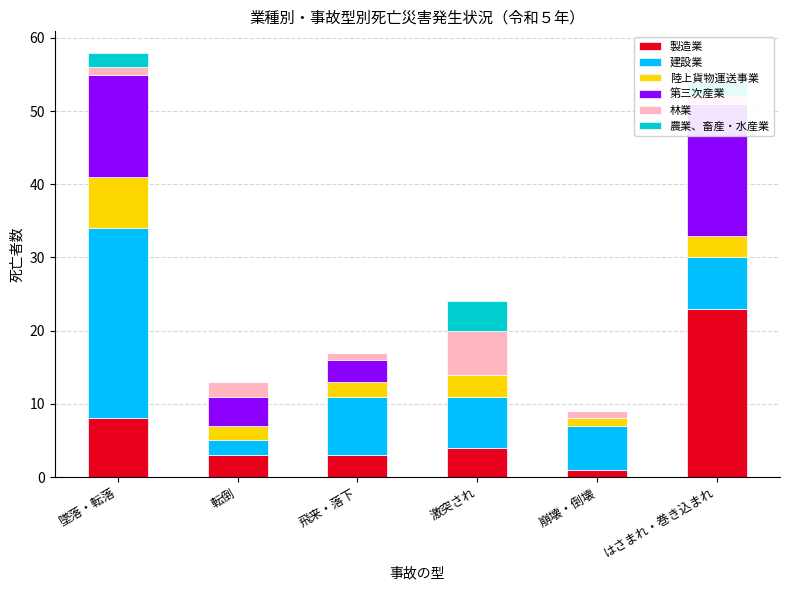

What are all the series names shown in the legend?

製造業, 建設業, 陸上貨物運送事業, 第三次産業, 林業, 農業、畜産・水産業